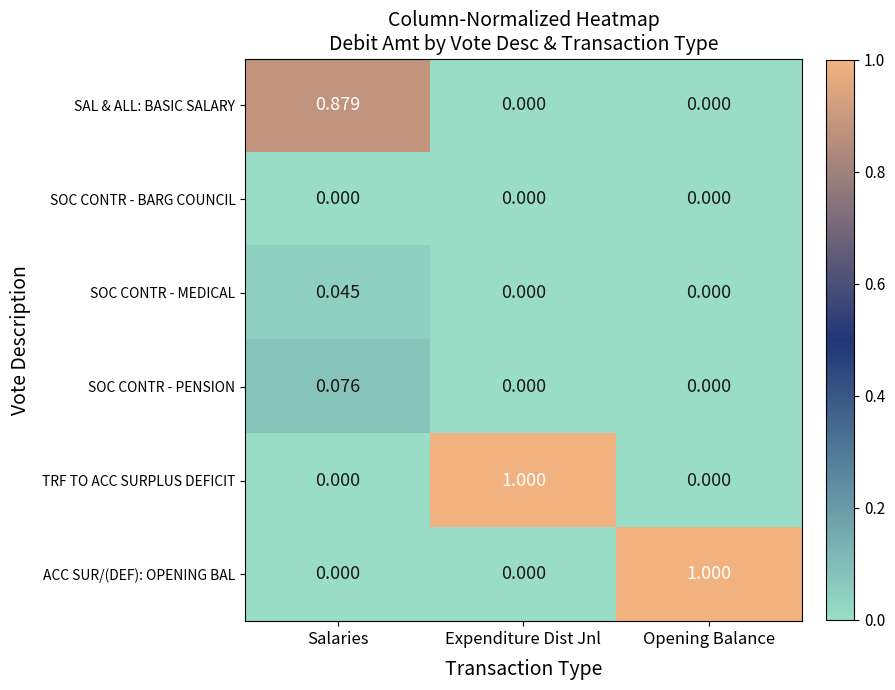

At how many categories does at least one series exceed 0?

3